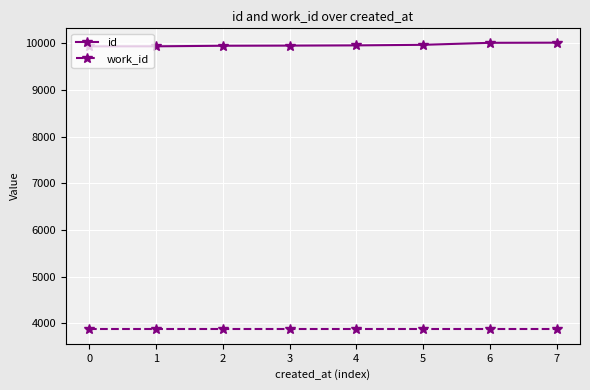

Read the id value at 6.

10009